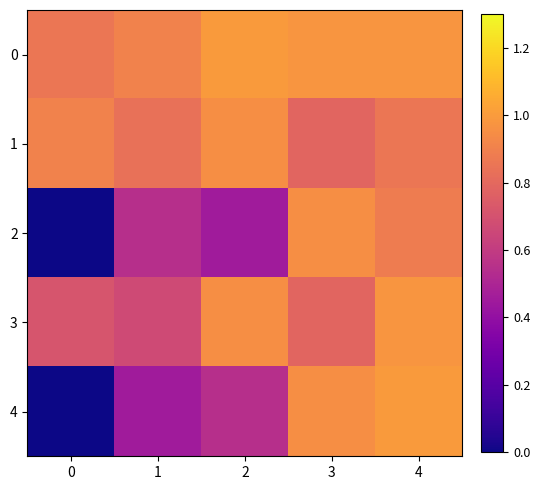

Reading left to right, extract all data points from this chart.

0: 0=0.9	1=0.9	2=1.0	3=1.0	4=1.0
1: 0=0.9	1=0.8	2=1.0	3=0.8	4=0.9
2: 0=0.0	1=0.5	2=0.5	3=1.0	4=0.9
3: 0=0.7	1=0.7	2=1.0	3=0.8	4=1.0
4: 0=0.0	1=0.5	2=0.5	3=1.0	4=1.0